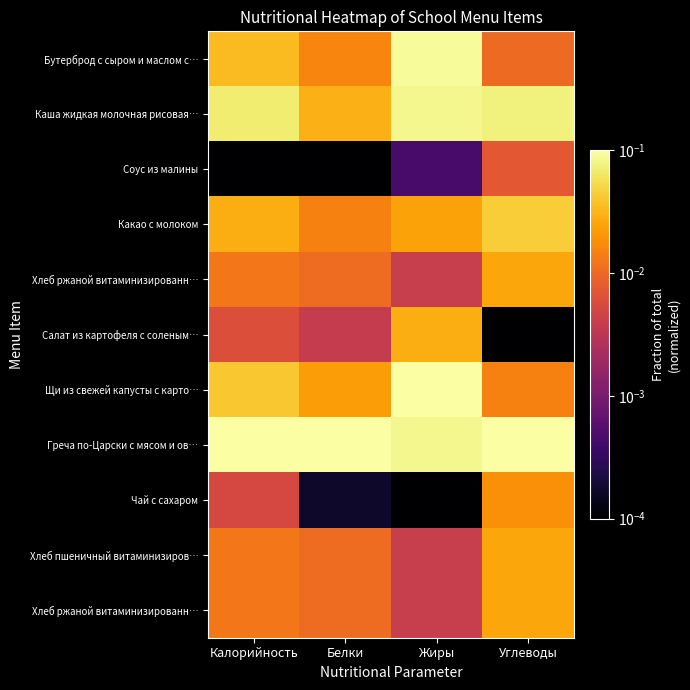

What is the spread (max minus min) of values at Углеводы?

0.1